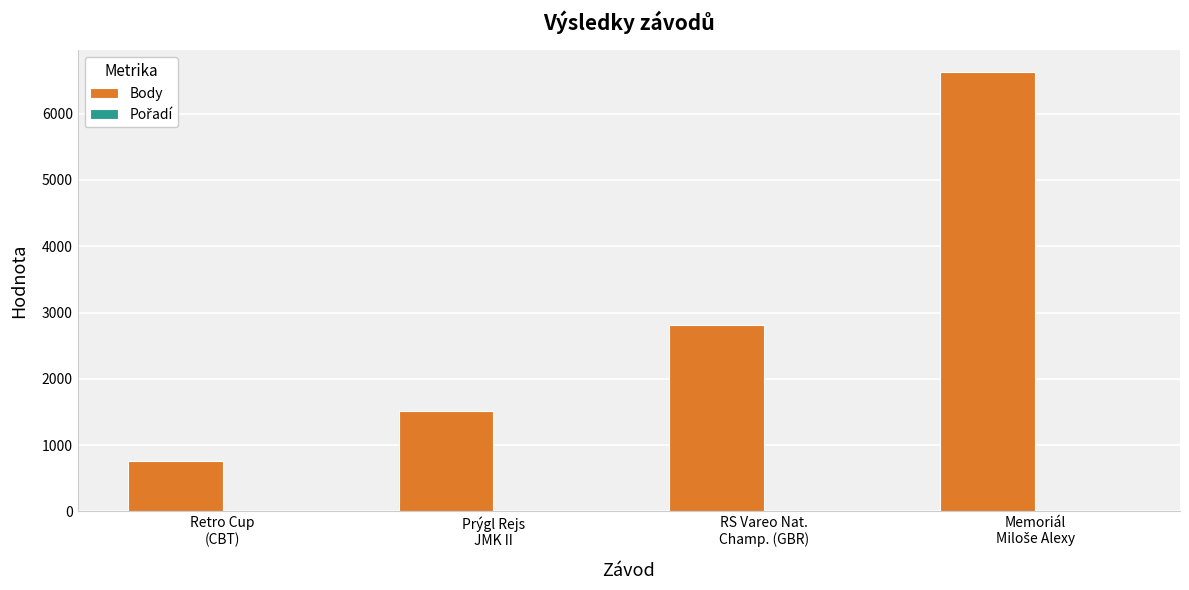

Does the chart contain stacked bars?

No